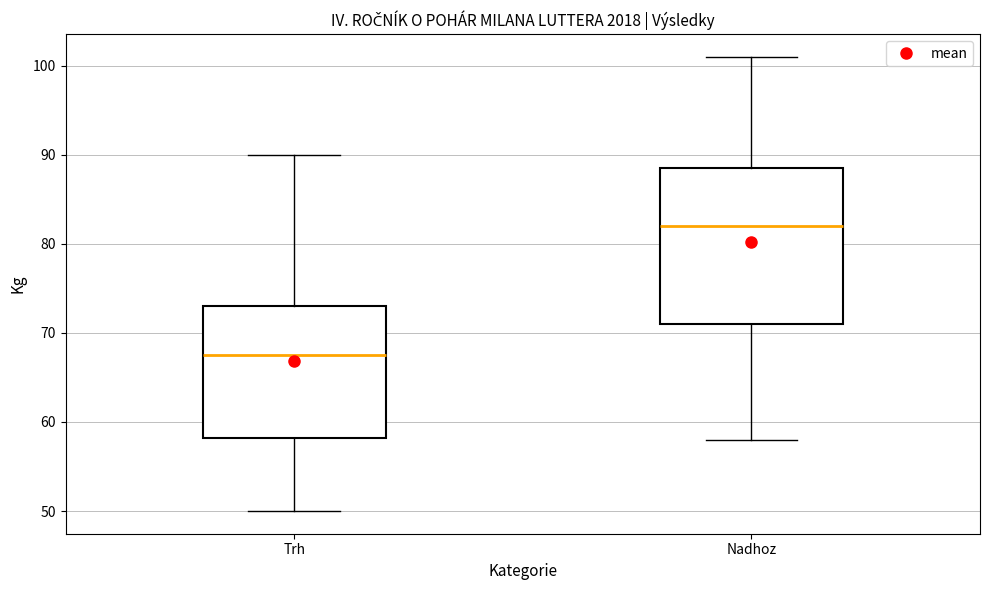

Where does the lower whisker of the box for Nadhoz end on the y-axis? The values are not printed on the chart, so give them approximately, as read against the axis.

58